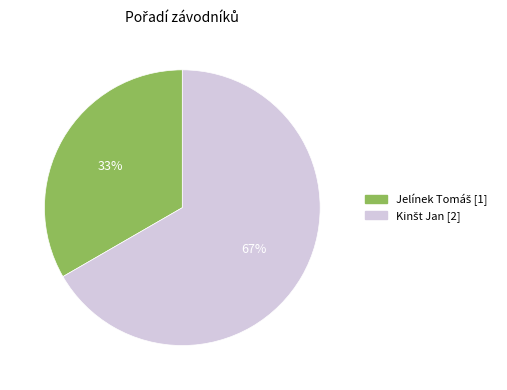

Does any single category account for the majority?

Yes